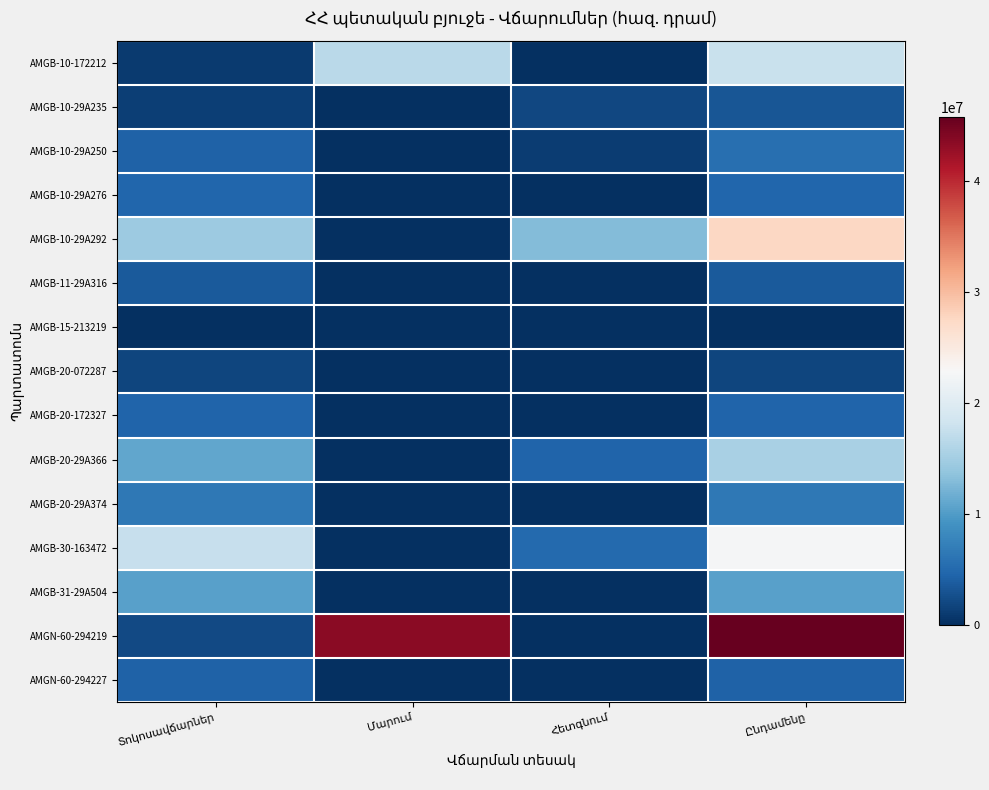

Is the value of AMGB-10-172212 at Հետգնում greater than the value of AMGB-10-29A250 at Ընդամենը?

No